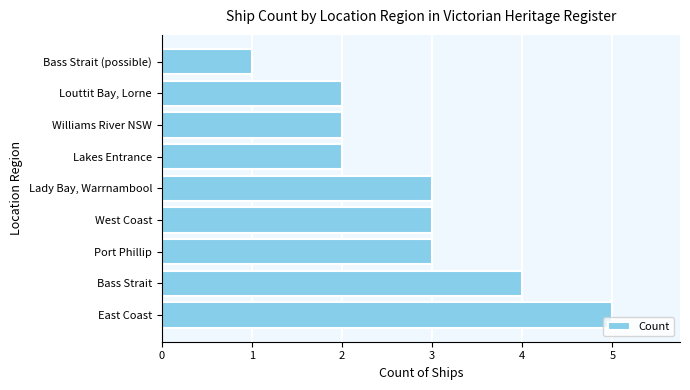

What is the difference between the maximum and minimum values?

4